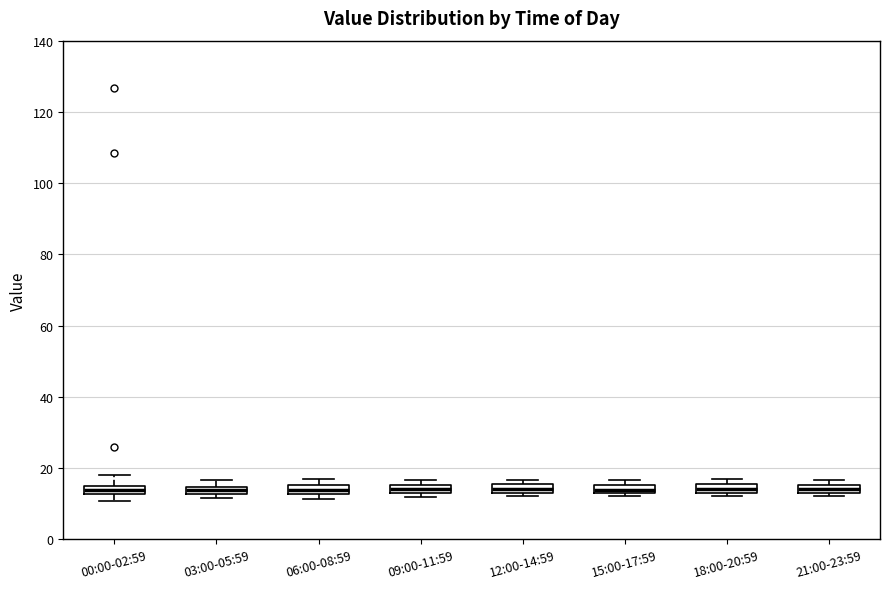

Where is the lower edge of the box for 03:00-05:59 on the y-axis? The values are not printed on the chart, so give them approximately, as read against the axis.

12